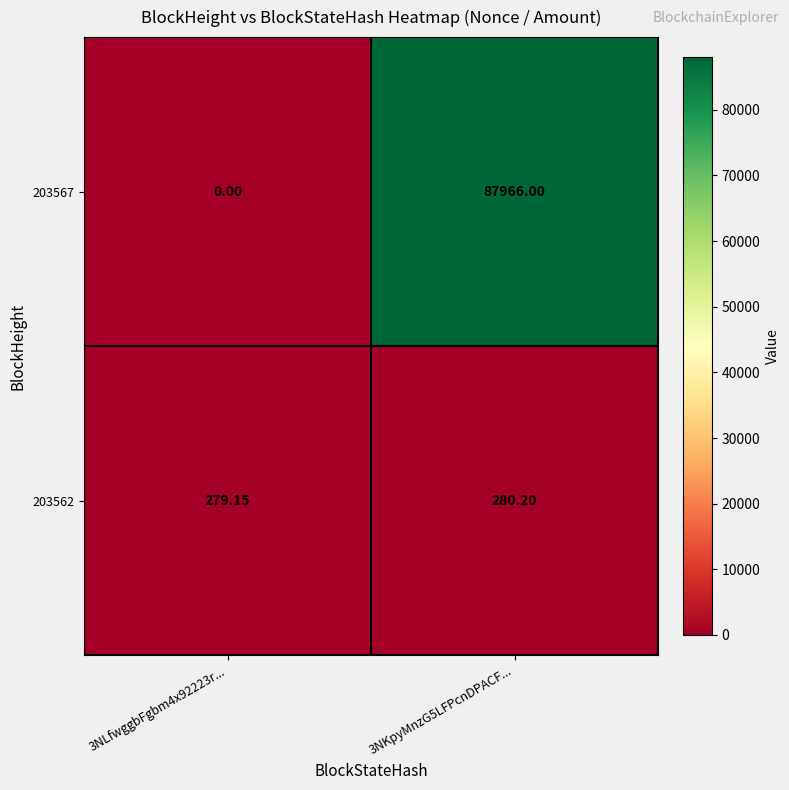

Is the value of 203562 at 3NLfwggbFgbm4x92223r... greater than the value of 203567 at 3NKpyMnzG5LFPcnDPACF...?

No